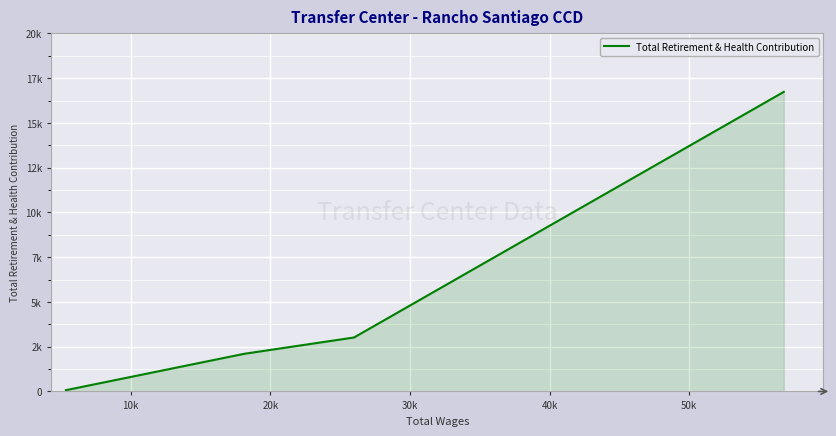

Does the chart display data point markers on the line(s)?

No